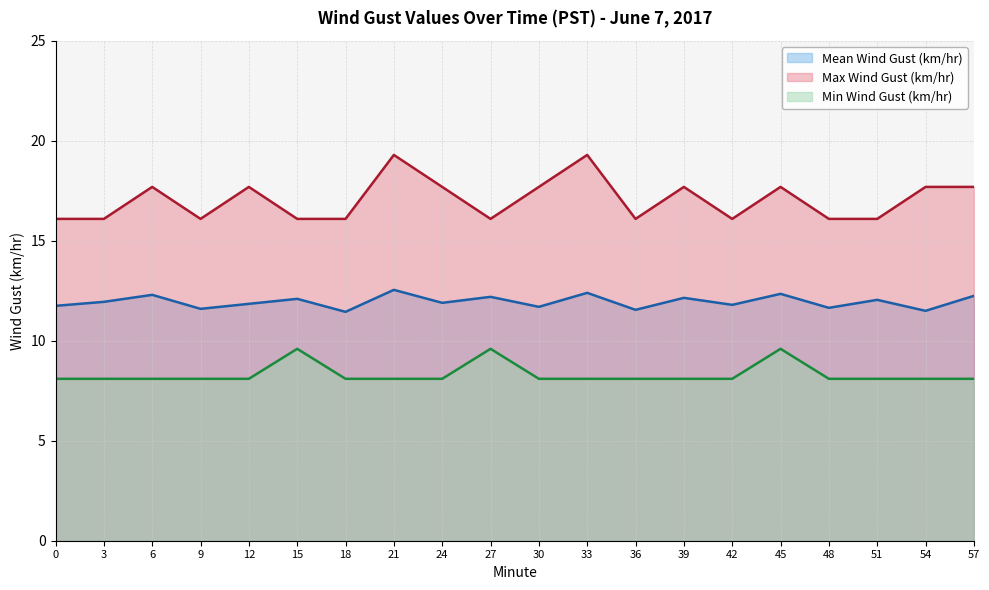

The Min Wind Gust (km/hr) (line) series shows 9.6 at 27. True or false?

True